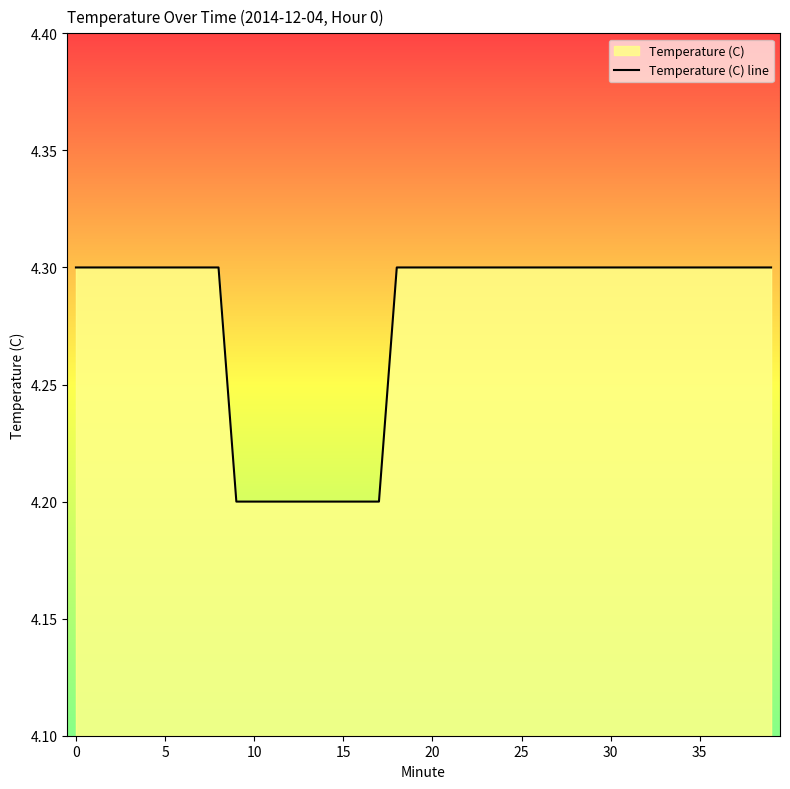

The value at 11 is 4.2. True or false?

True